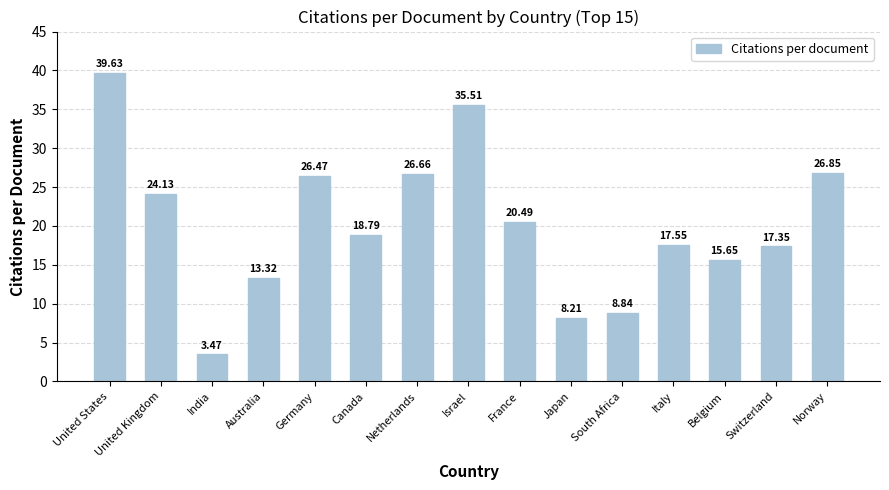

Which has a higher value, Italy or Australia?

Italy